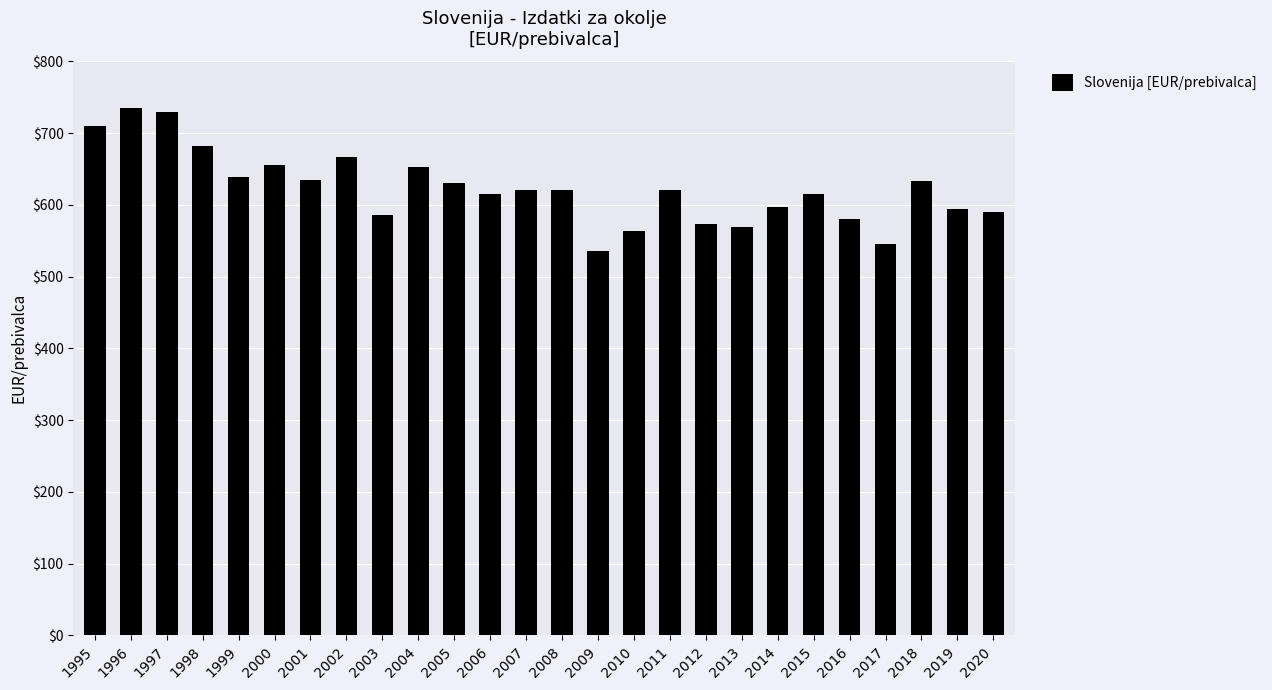

The chart shows a value of 594.2 at 2019. True or false?

True